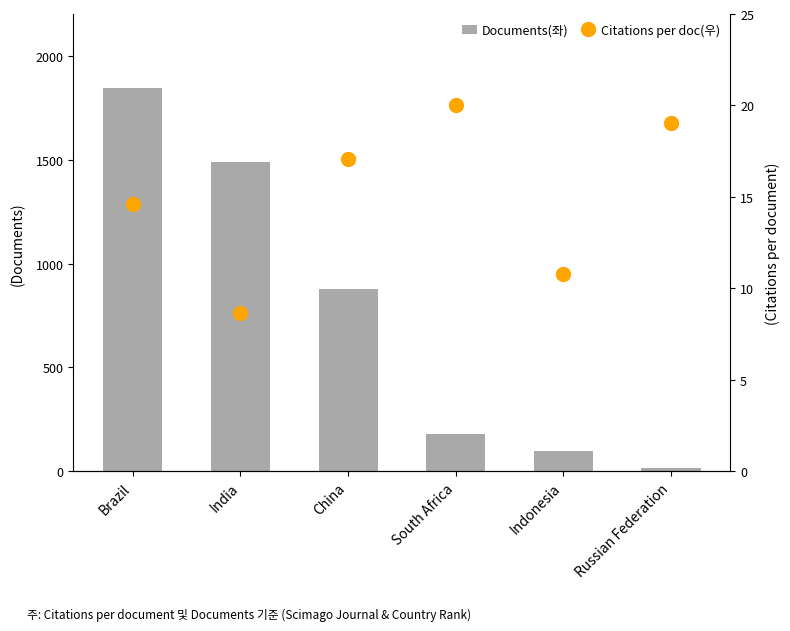

Does the chart contain any negative values?

No